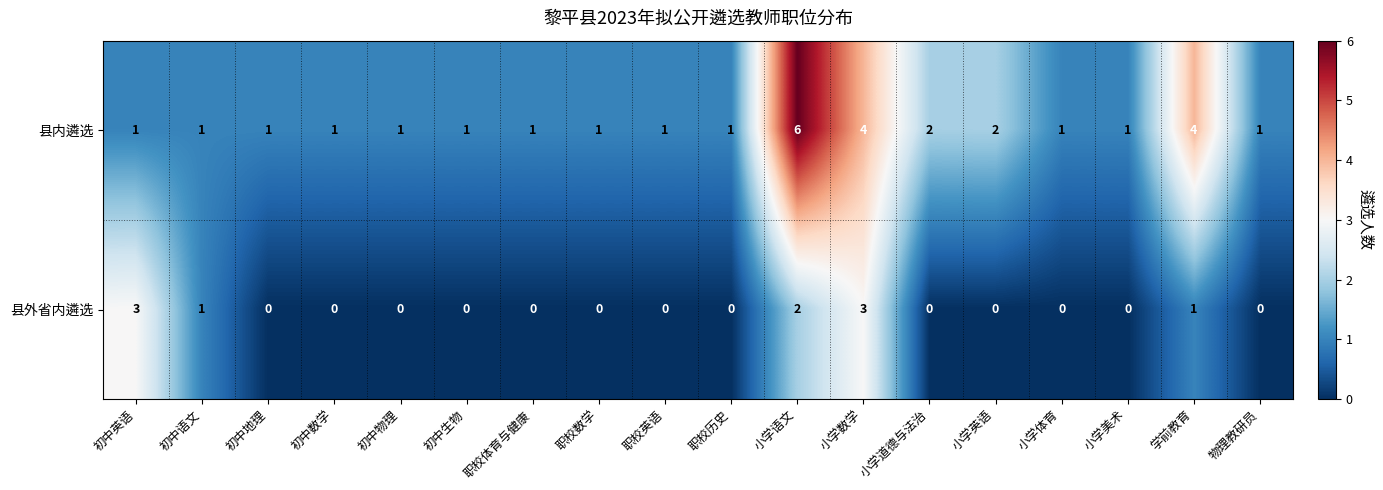

How many distinct data groups are displayed?

2